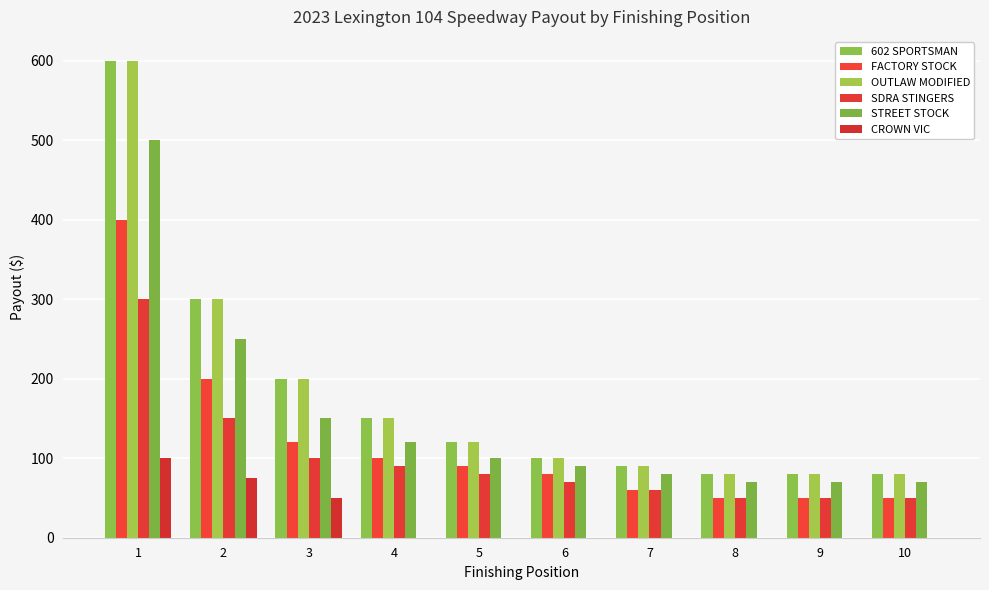

Reading right to left, what are all the values shown in this chart?

602 SPORTSMAN: 80	80	80	90	100	120	150	200	300	600
FACTORY STOCK: 50	50	50	60	80	90	100	120	200	400
OUTLAW MODIFIED: 80	80	80	90	100	120	150	200	300	600
SDRA STINGERS: 50	50	50	60	70	80	90	100	150	300
STREET STOCK: 70	70	70	80	90	100	120	150	250	500
CROWN VIC: 0	0	0	0	0	0	0	50	75	100